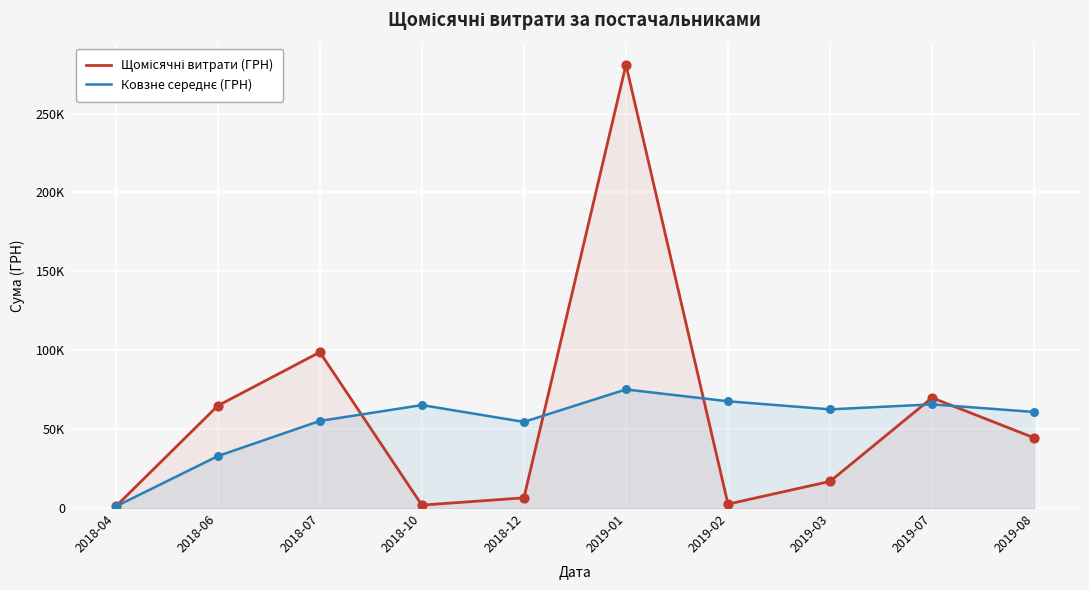

Which series has the largest Y range (max minus min)?

Щомісячні витрати (ГРН)